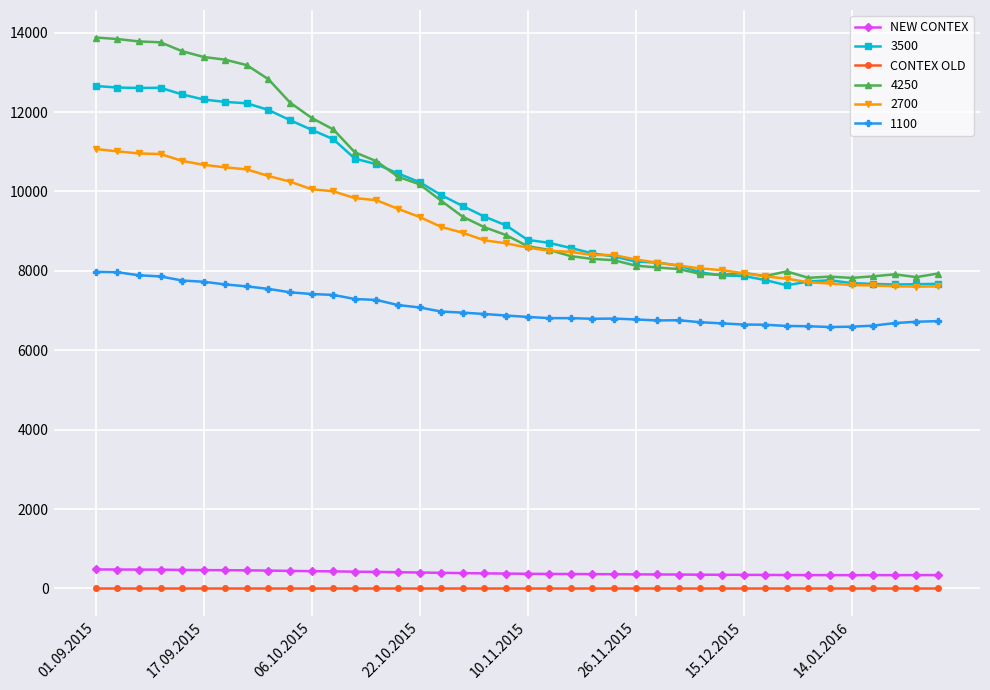

True or false: CONTEX OLD and NEW CONTEX cross at least once.

False